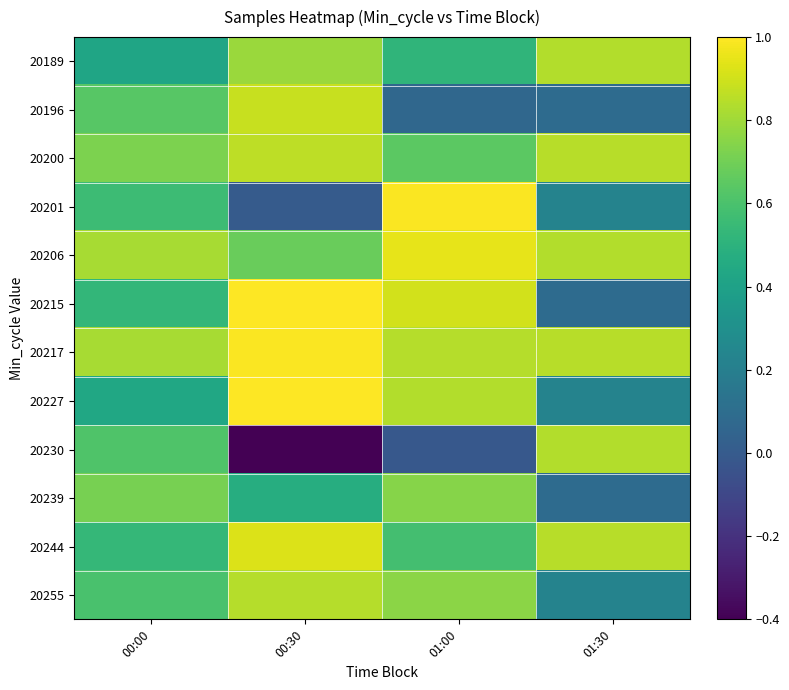

Which series has the widest spread of values?

20230